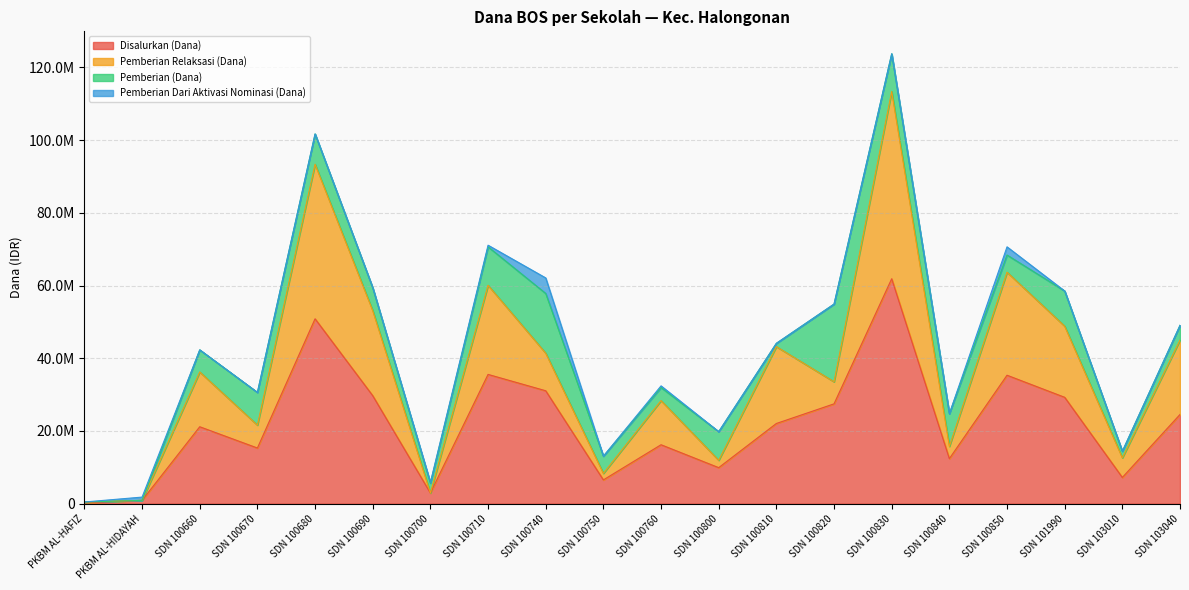

Does the chart display data point markers on the line(s)?

No